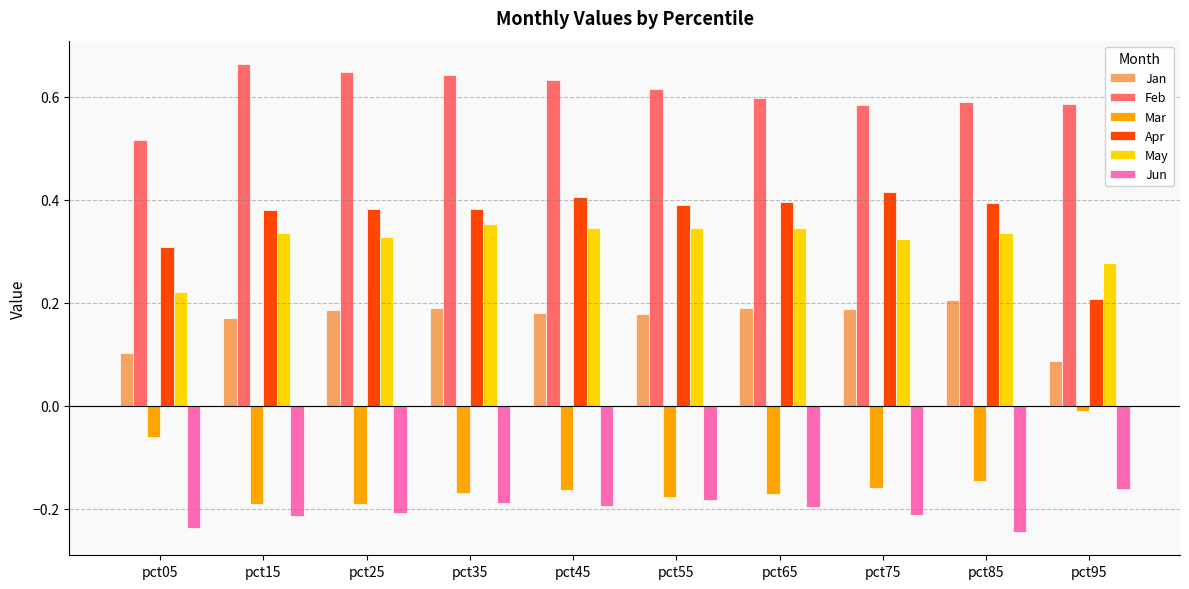

True or false: Jan has a value of 0.3 at pct55.

False